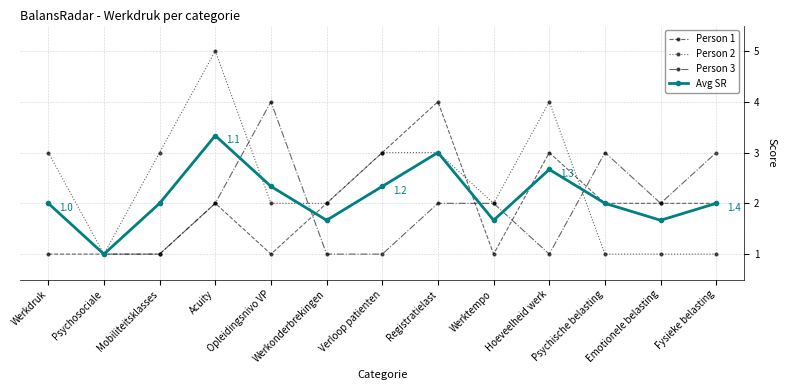

True or false: Person 1 has a value of 1.2 at Verloop patienten.

False